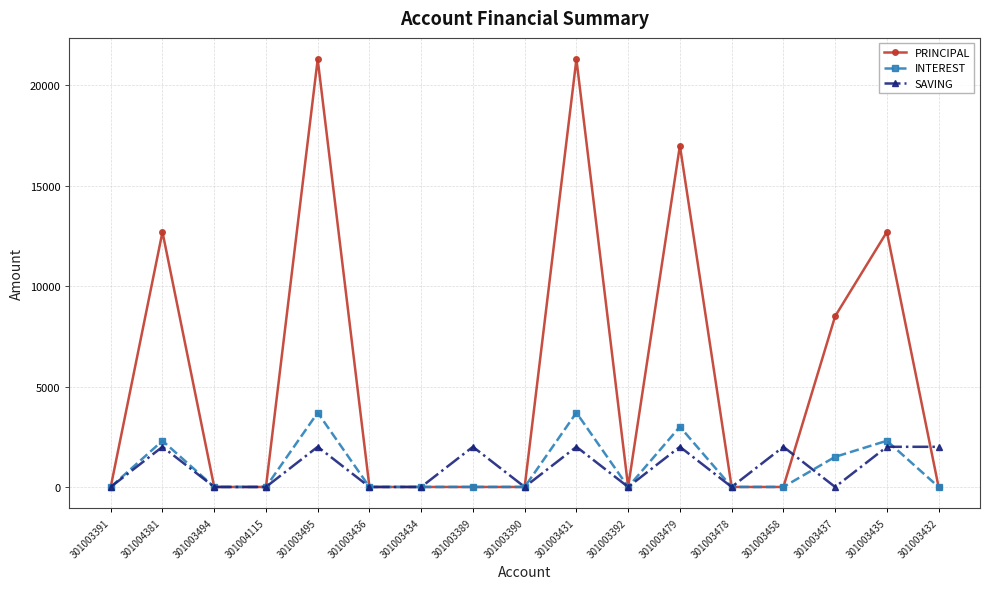

Where is the first local maximum for INTEREST?

301004381